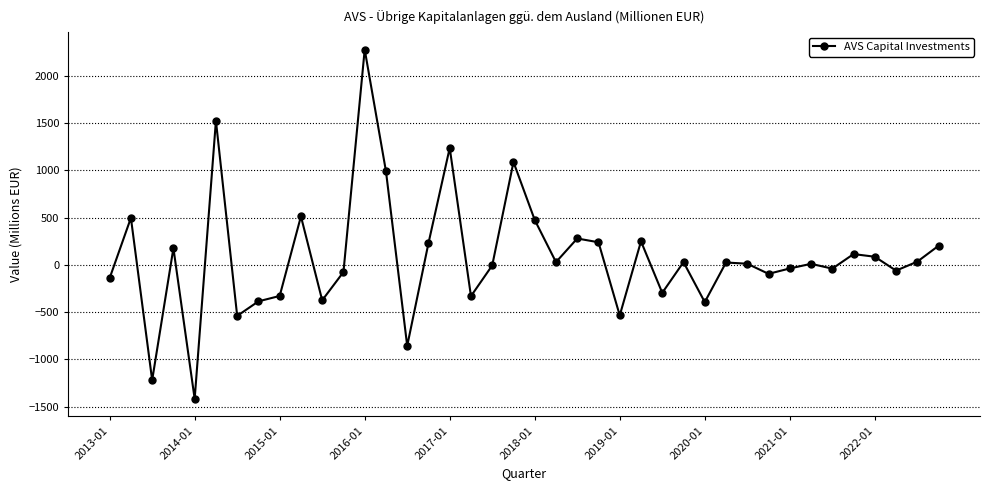

True or false: the data has more than 2 interior local peaks.

True